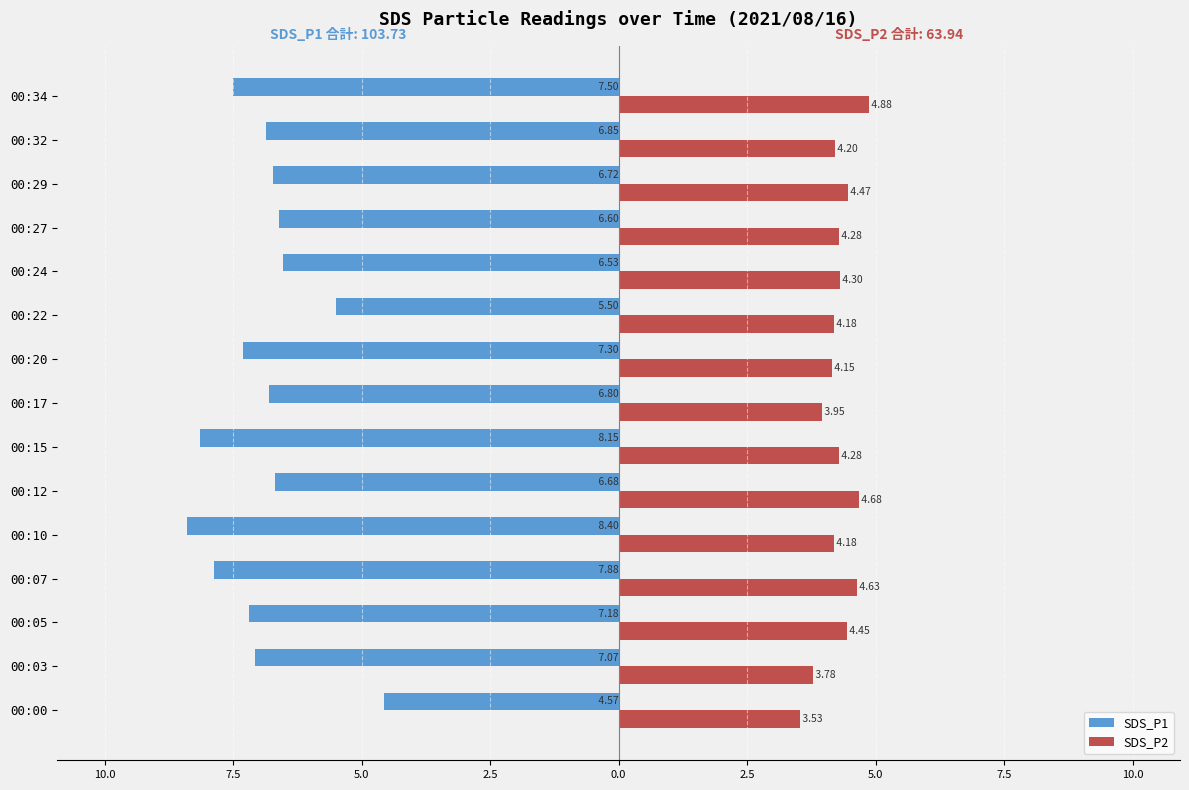

Are the bars grouped side by side (vs. stacked)?

Yes